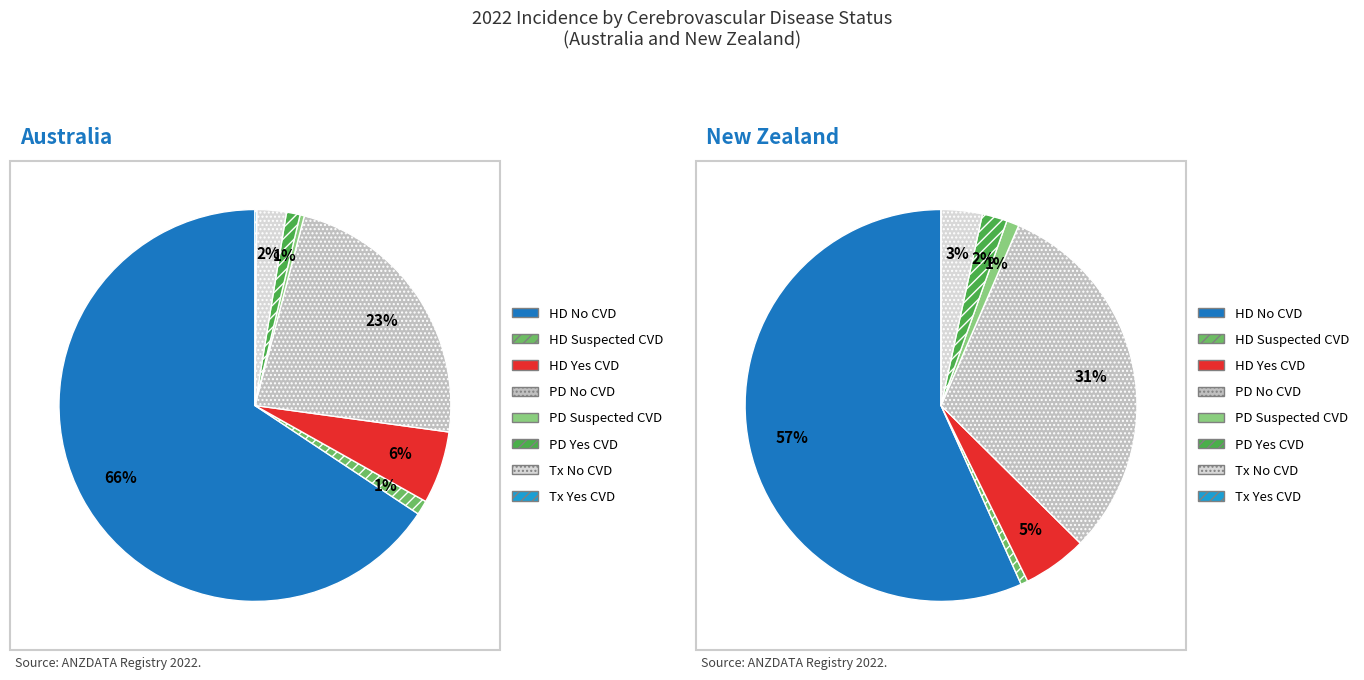

The PD-Yes slice represents 11% of the pie. True or false?

False